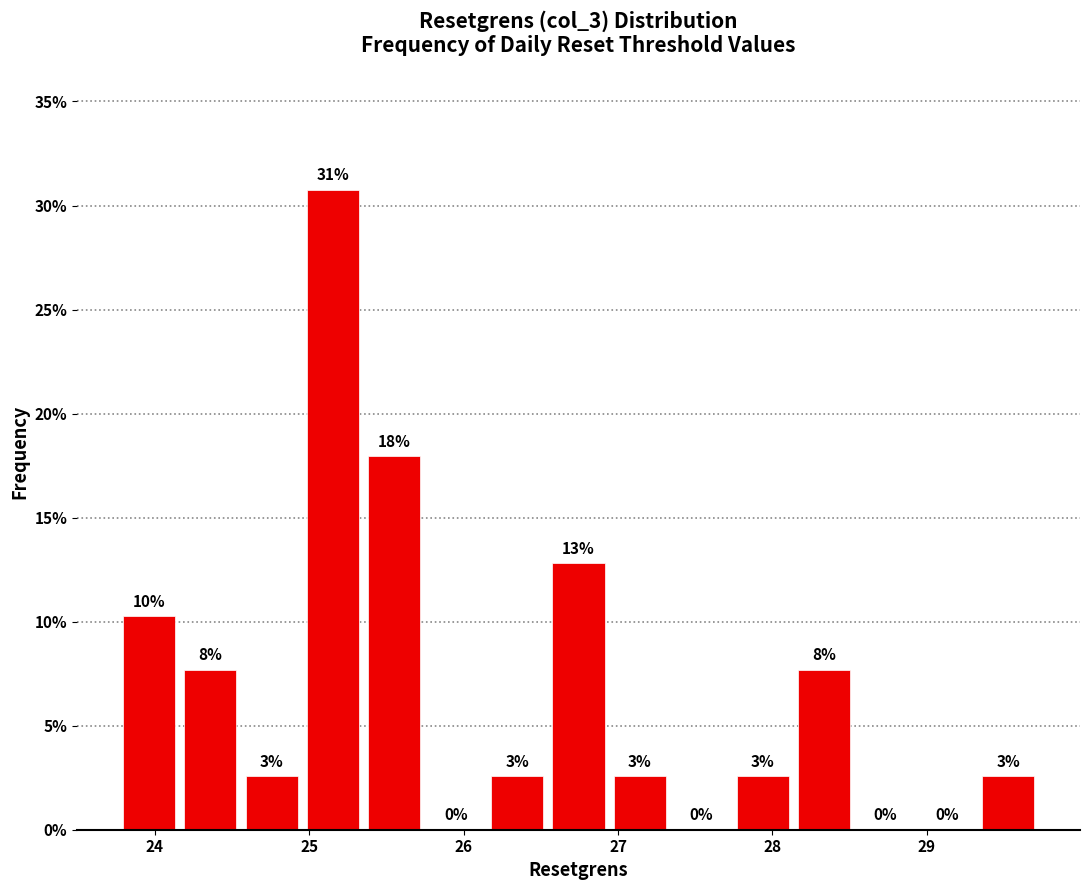

Read against the x-axis, roughly where is the centre of the tallest bar?

25.2